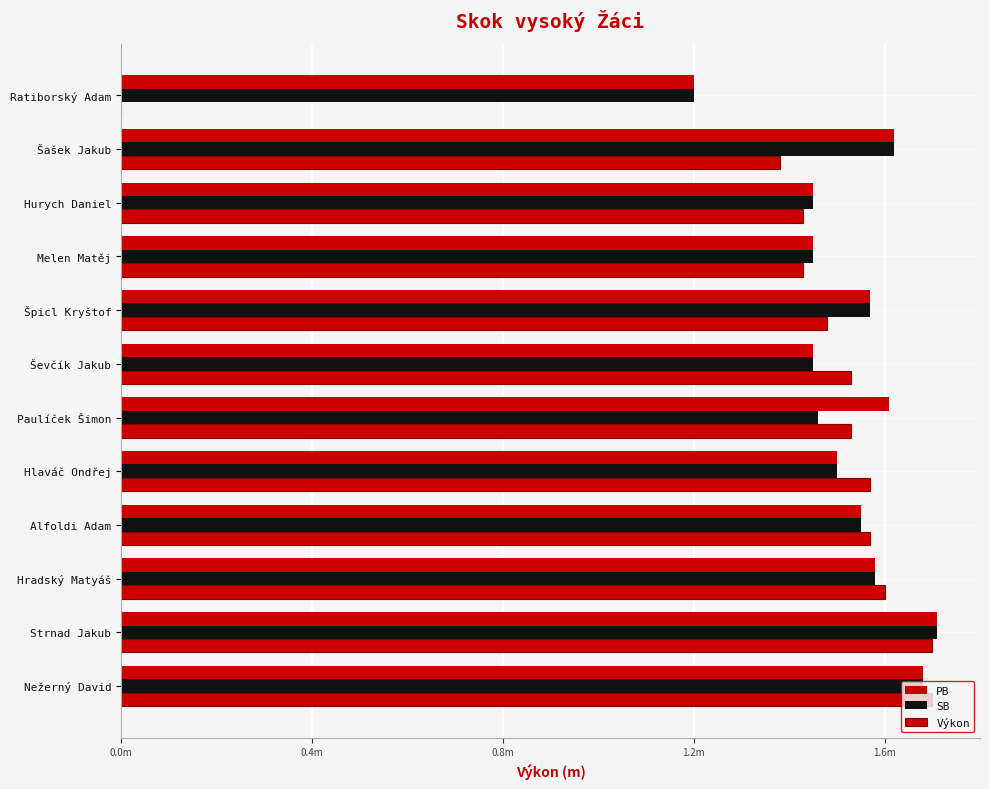

How many bars are there in total?

36